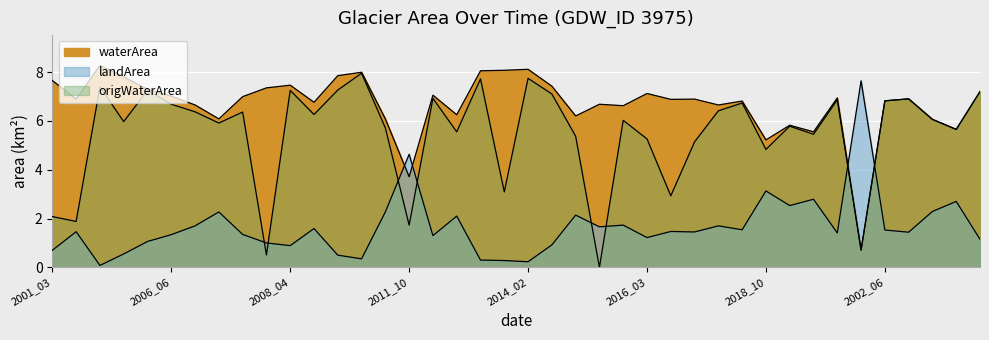

What is the difference between the second highest and second lowest values in the origWaterArea series?

7.2